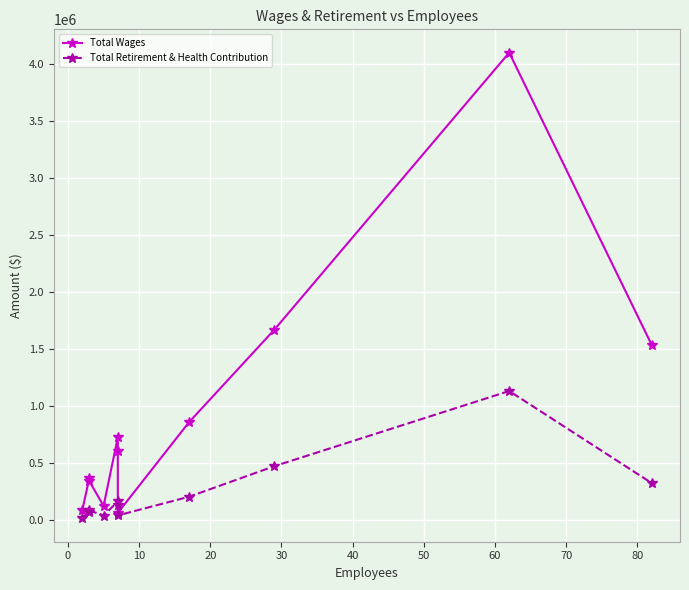

Rank the series at 80 from highest to lowest value.

Total Wages, Total Retirement & Health Contribution